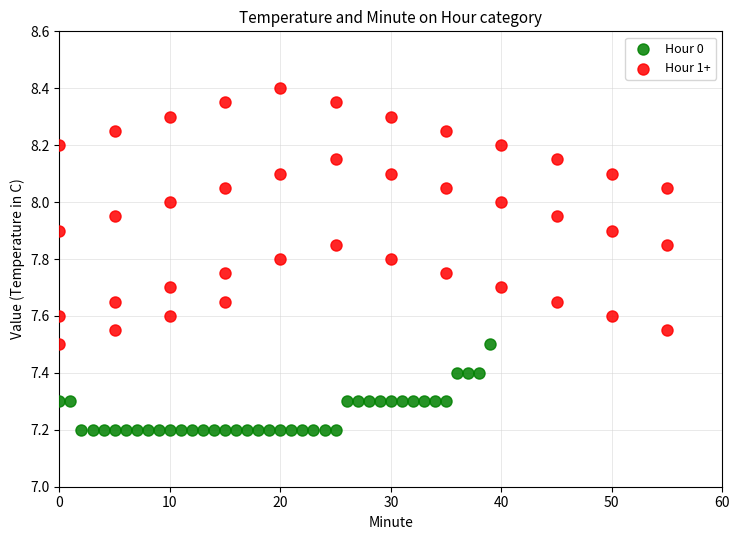

Which series has the widest spread of Y values?

Hour 1+